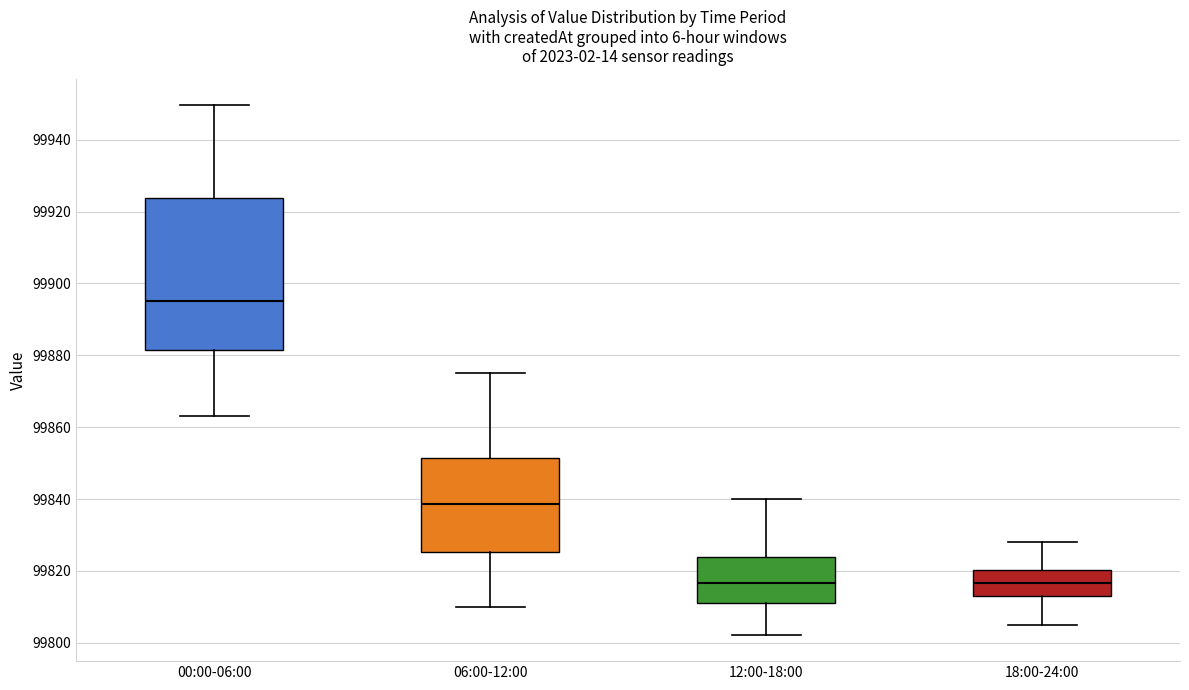

Where is the lower edge of the box for 18:00-24:00 on the y-axis? The values are not printed on the chart, so give them approximately, as read against the axis.

99812